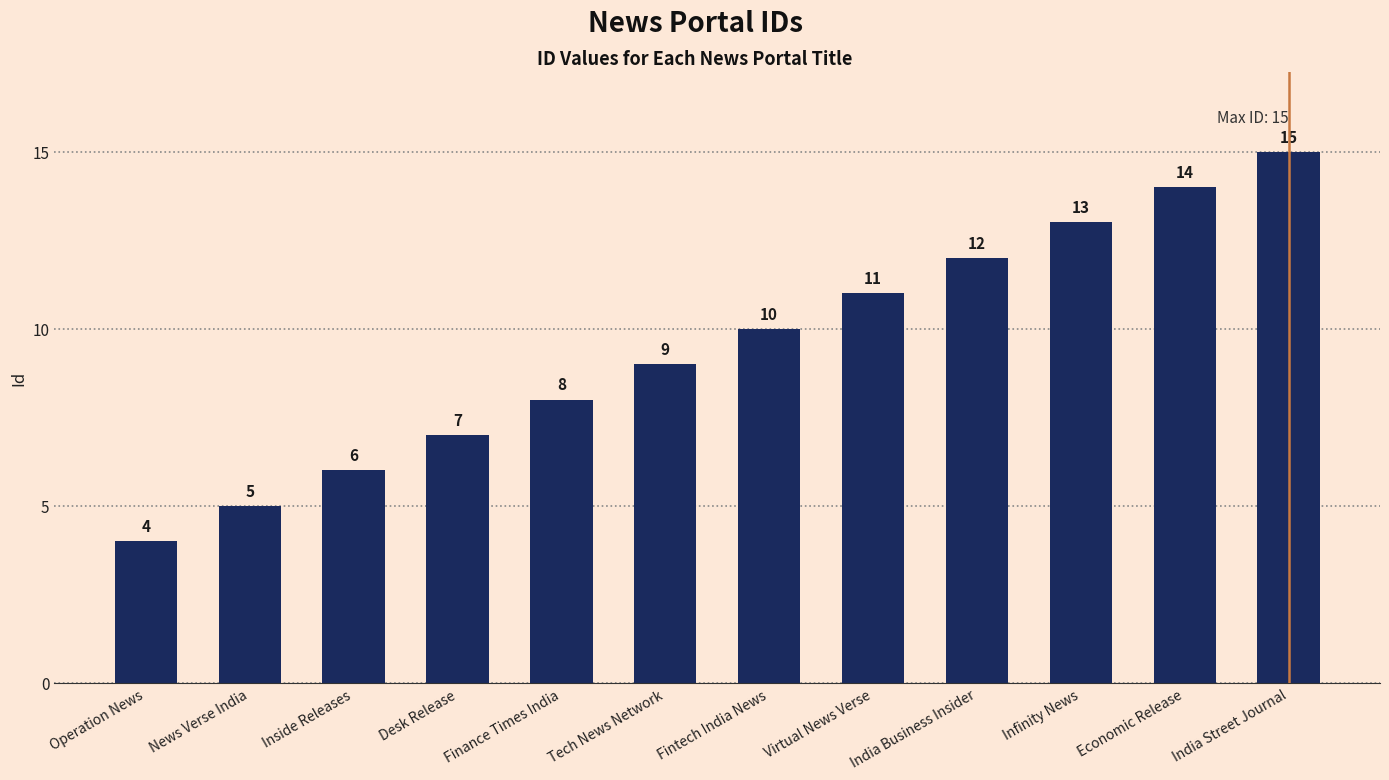

What is the sum of the values at Virtual News Verse and Tech News Network?

20